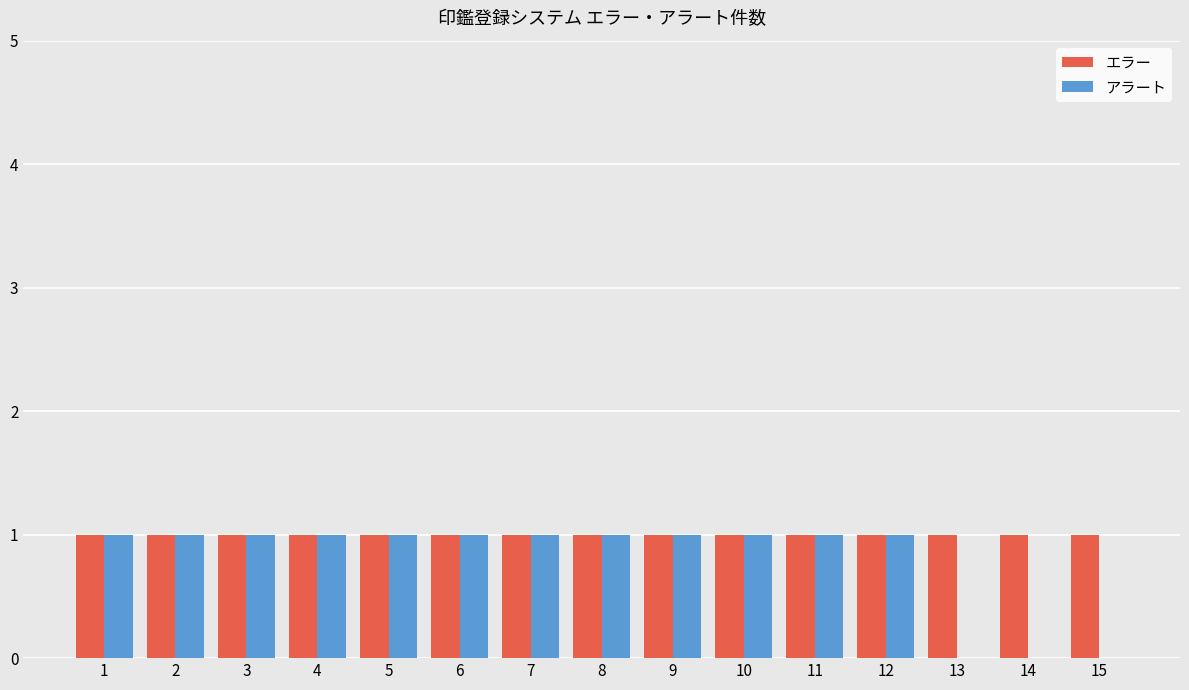

What is the approximate value of エラー at 8?

1